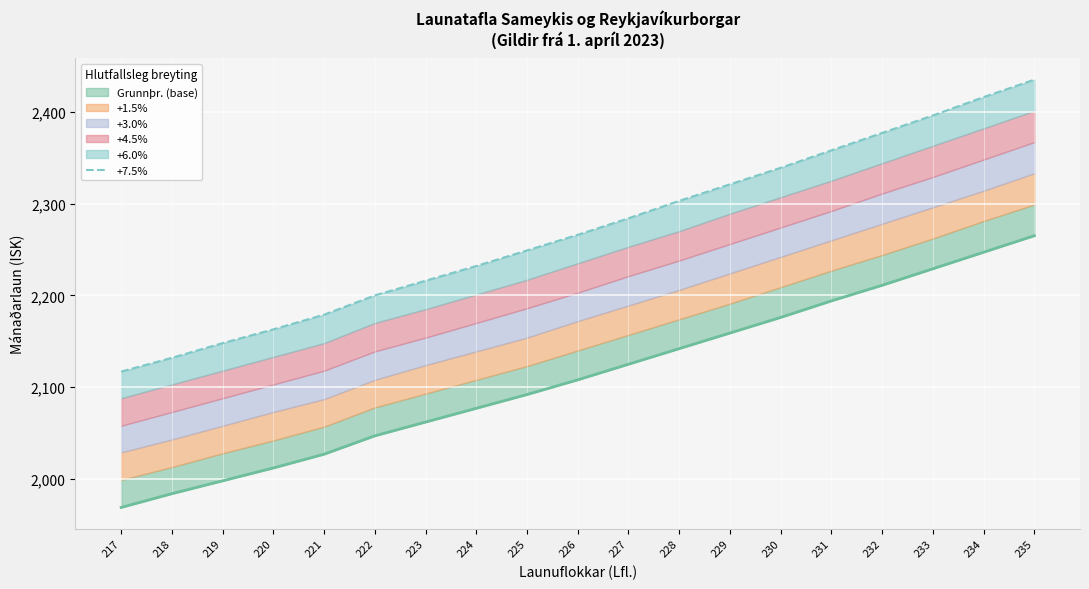

Rank the categories by value from lowest to highest.

217, 218, 219, 220, 221, 222, 223, 224, 225, 226, 227, 228, 229, 230, 231, 232, 233, 234, 235